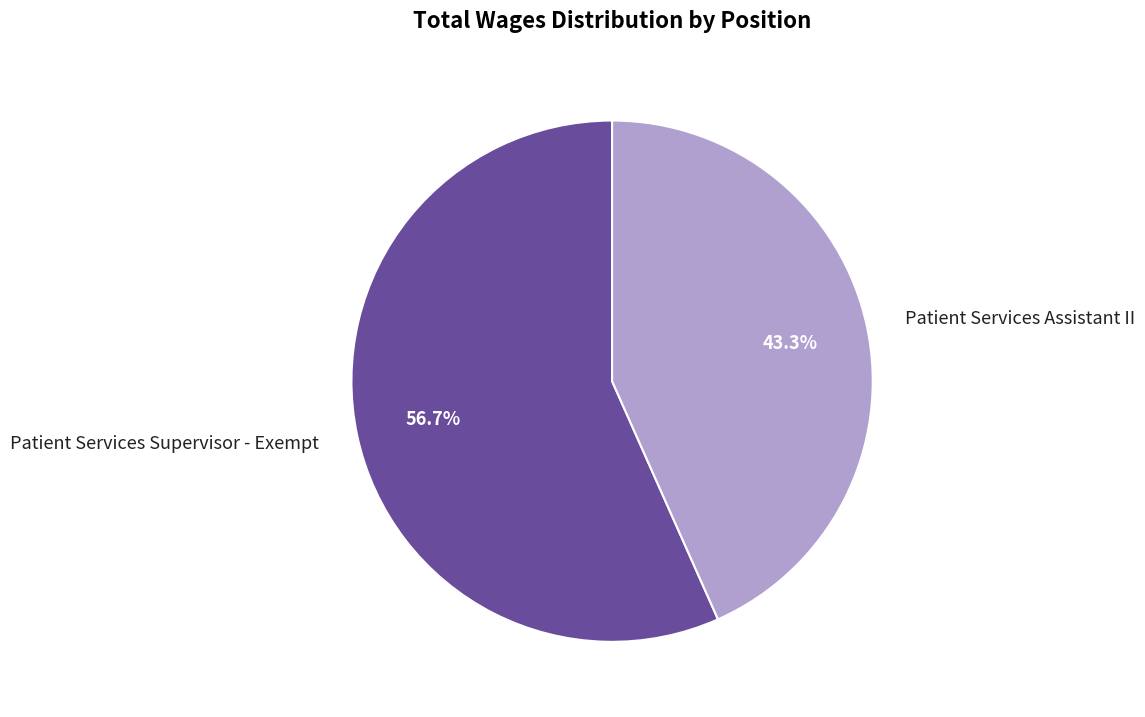

Which category has the biggest portion of the pie?

Patient Services Supervisor - Exempt